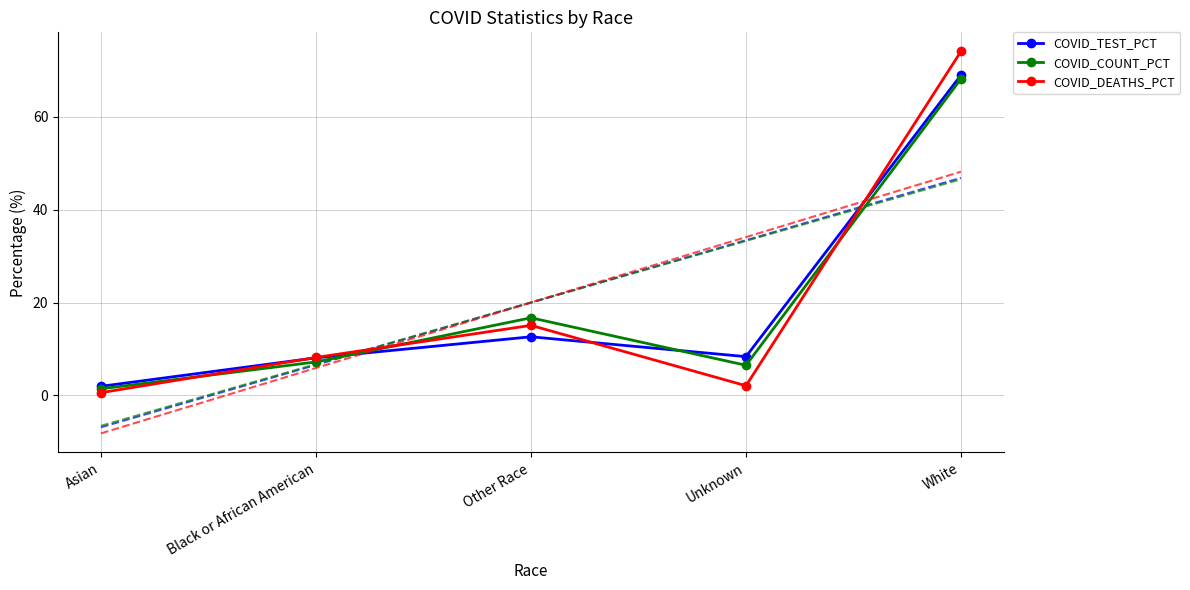

Which series ends up on top after the final intersection of COVID_COUNT_PCT and COVID_TEST_PCT?

COVID_TEST_PCT